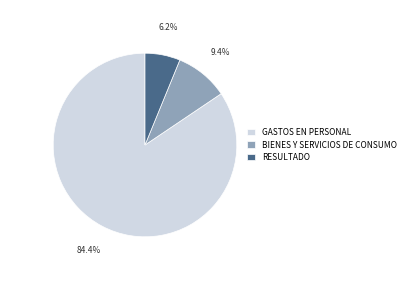

Does any single category account for the majority?

Yes